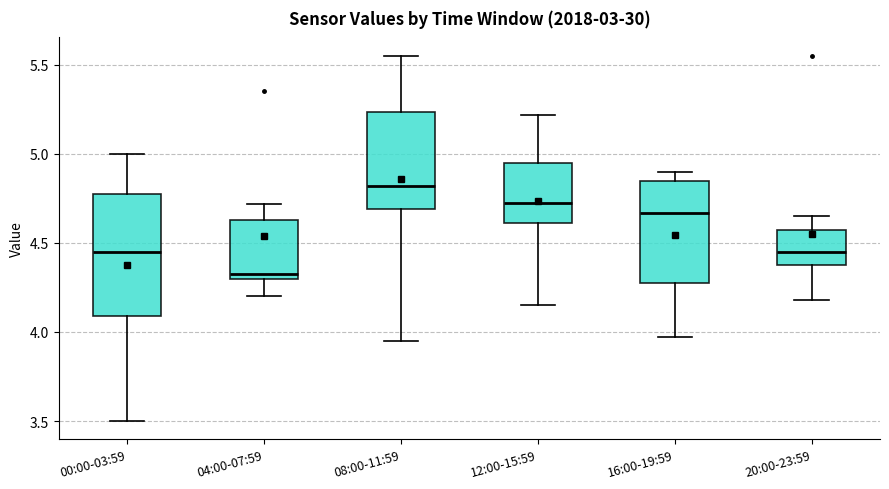

Which box is the tallest, from its lower edge to its upper edge?

00:00-03:59